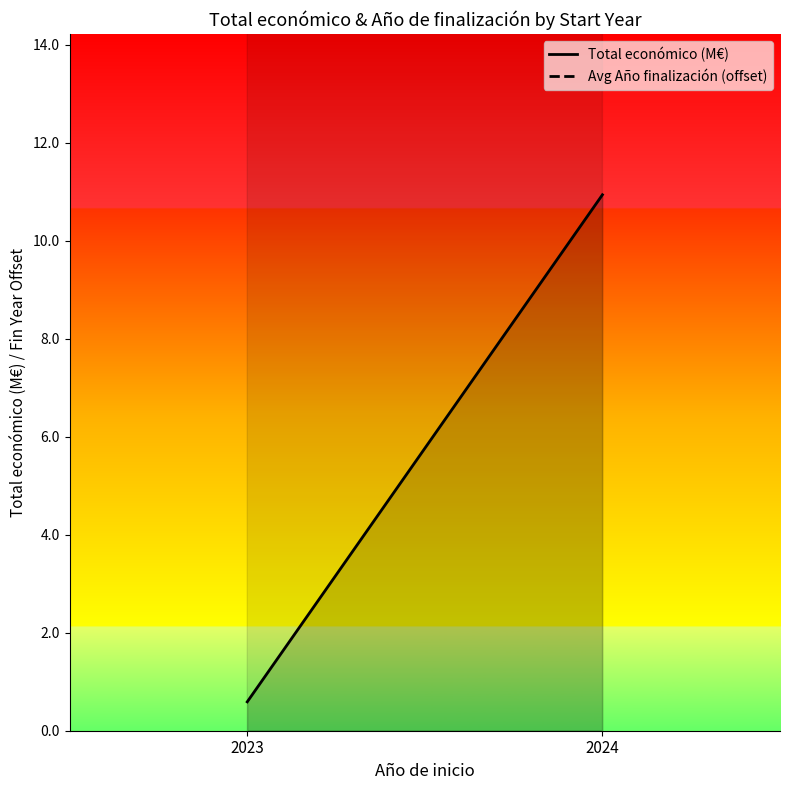

Reading left to right, list all the values displayed in this chart.

Total económico (M€): 0.6	10.9
Avg Año finalización (offset): 200.0	178.9